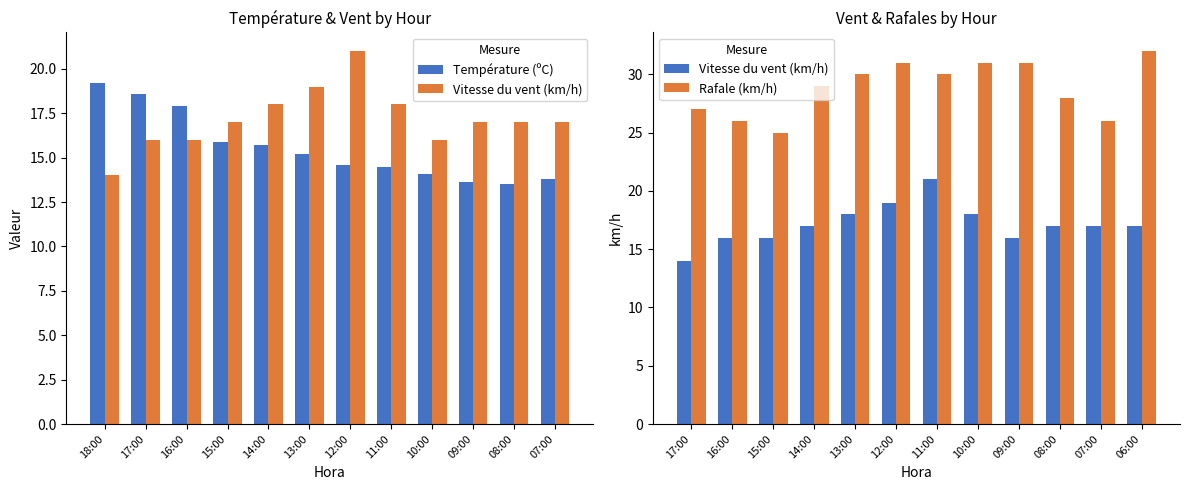

What is the maximum value for Rafale (km/h)?

32.0